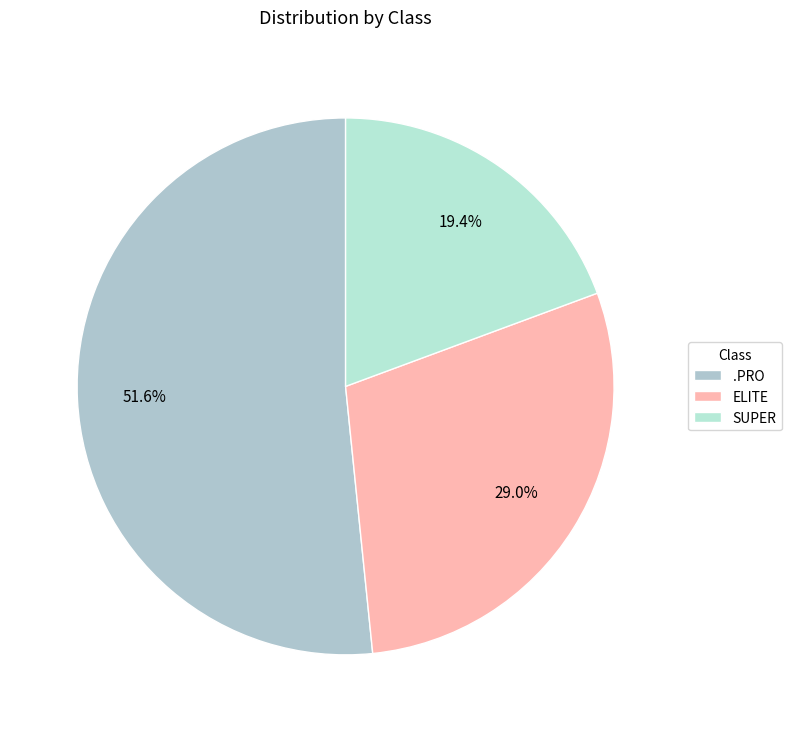

The .PRO slice represents 59% of the pie. True or false?

False